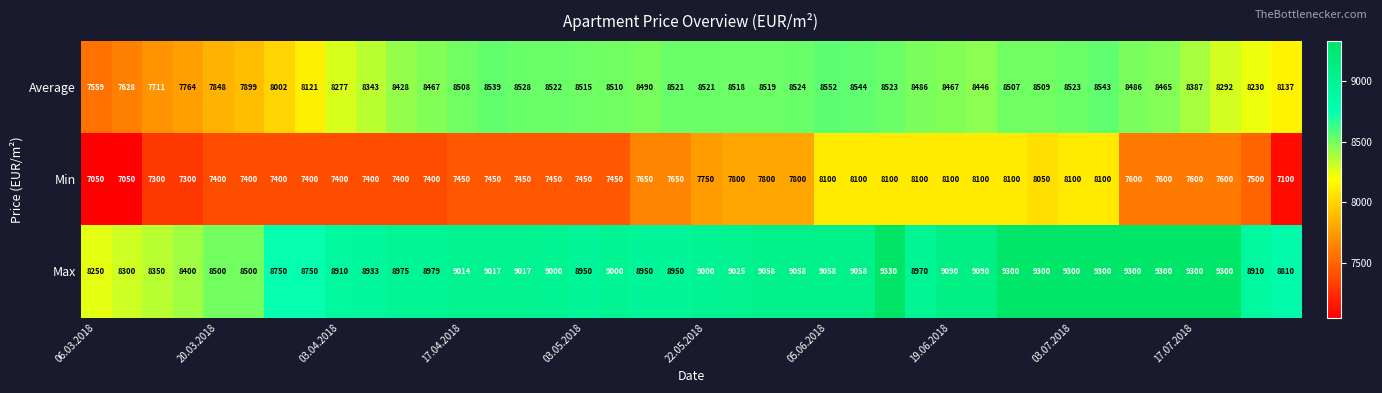

What is the lowest value of the Average series?

7559